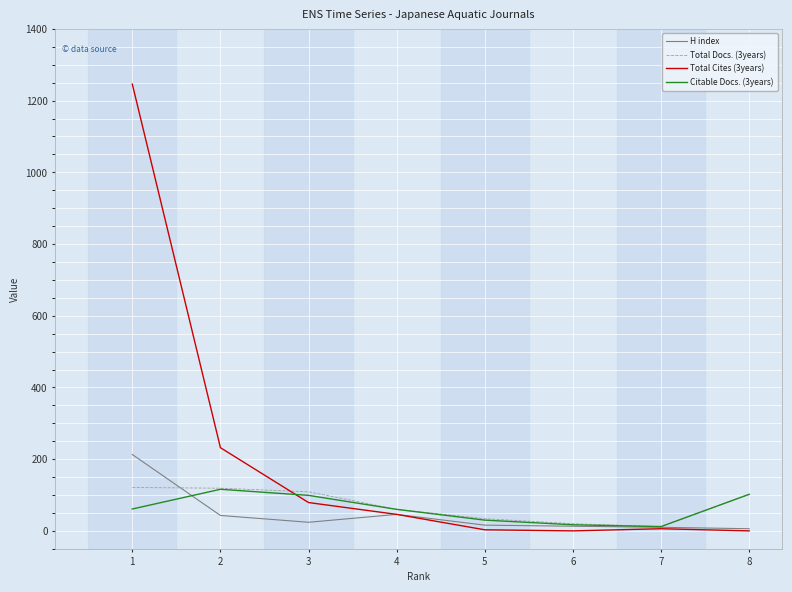

The value of Citable Docs. (3years) at 4 is 60. True or false?

True